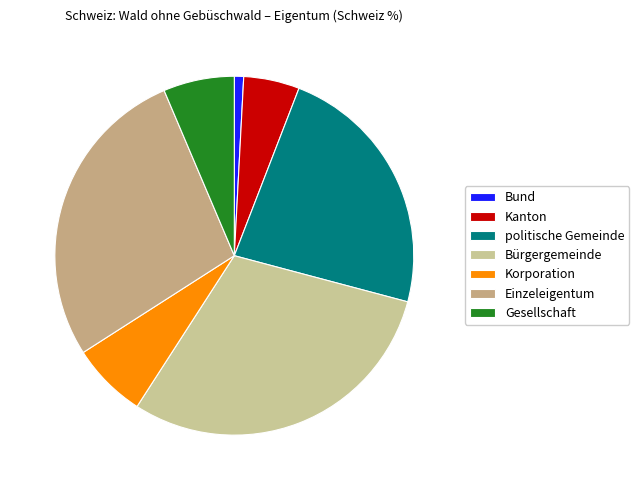

Rank the categories by value from highest to lowest.

Bürgergemeinde, Einzeleigentum, politische Gemeinde, Korporation, Gesellschaft, Kanton, Bund